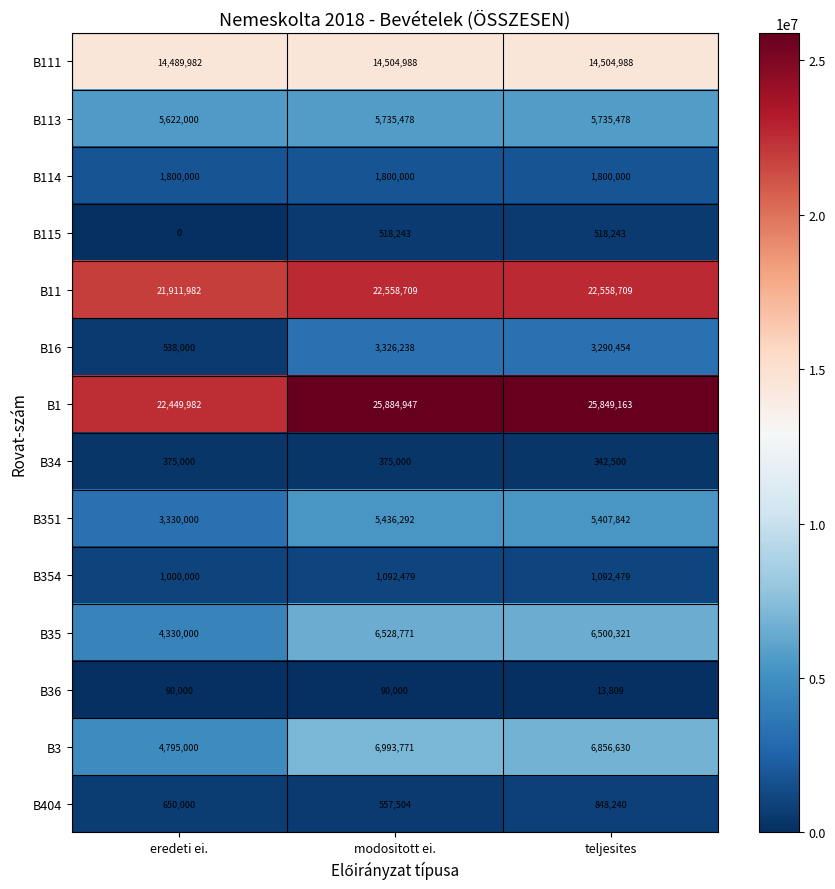

What is the sum of the B115 values at modositott ei. and teljesites?

1036486